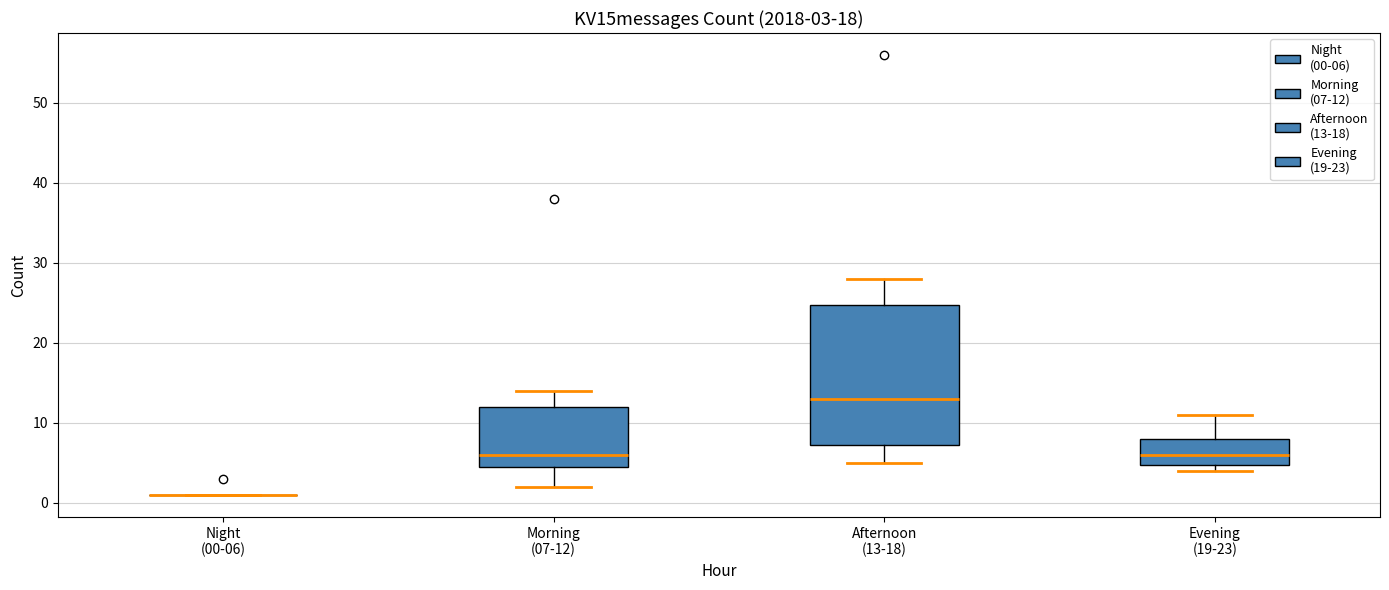

Which box is the tallest, from its lower edge to its upper edge?

Afternoon (13-18)